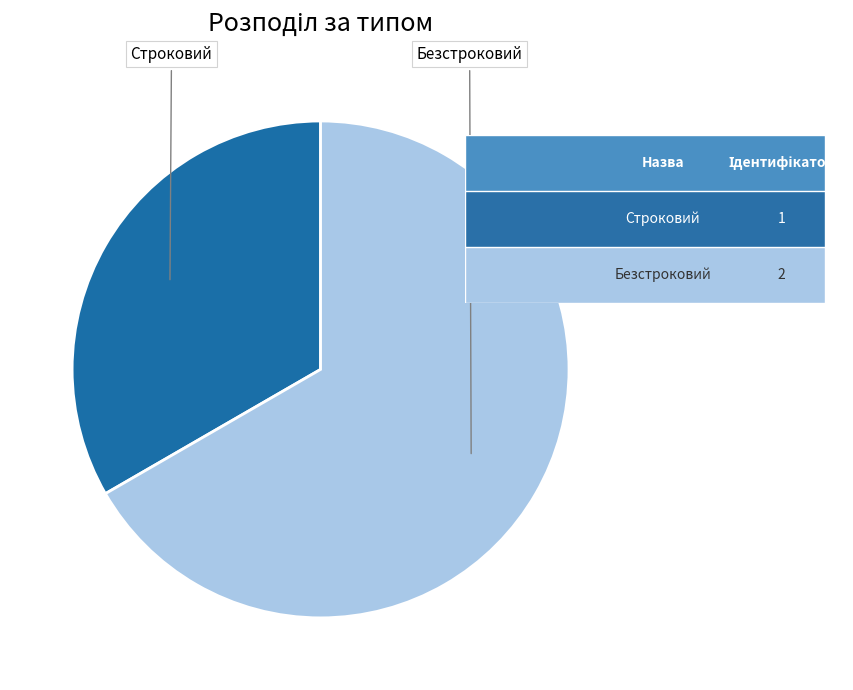

Rank the categories by value from highest to lowest.

Безстроковий, Строковий